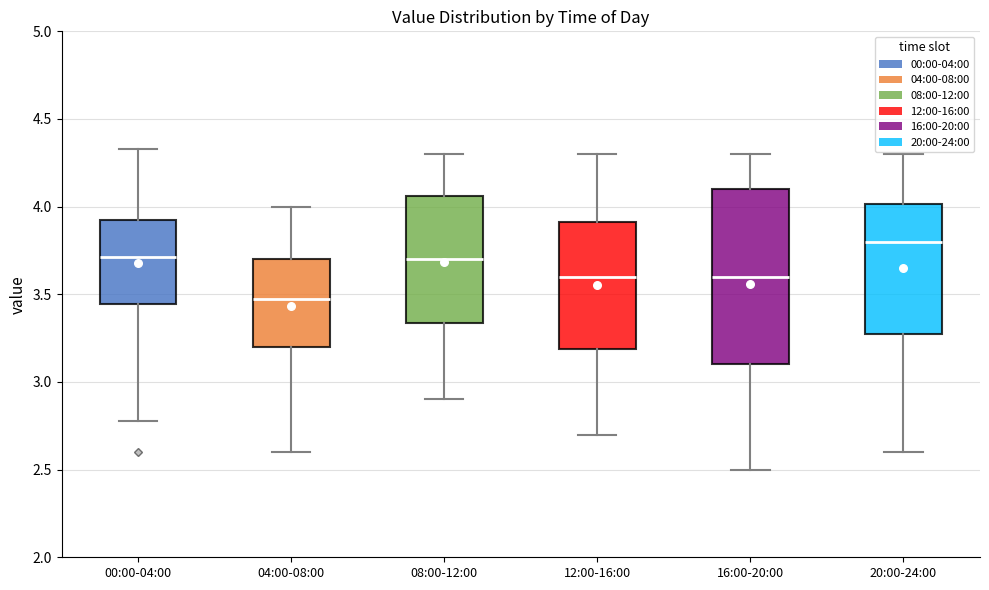

Reading left to right, read every box against the y-axis: the position of its median line, the range the box covers, and the ends of its whiskers. The values are not printed on the chart, so give them approximately, as read against the axis.

00:00-04:00: median 3.70, box 3.45 to 3.90, whiskers 2.80 to 4.35
04:00-08:00: median 3.50, box 3.20 to 3.70, whiskers 2.60 to 4.00
08:00-12:00: median 3.70, box 3.35 to 4.05, whiskers 2.90 to 4.30
12:00-16:00: median 3.60, box 3.20 to 3.90, whiskers 2.70 to 4.30
16:00-20:00: median 3.60, box 3.10 to 4.10, whiskers 2.50 to 4.30
20:00-24:00: median 3.80, box 3.30 to 4.00, whiskers 2.60 to 4.30